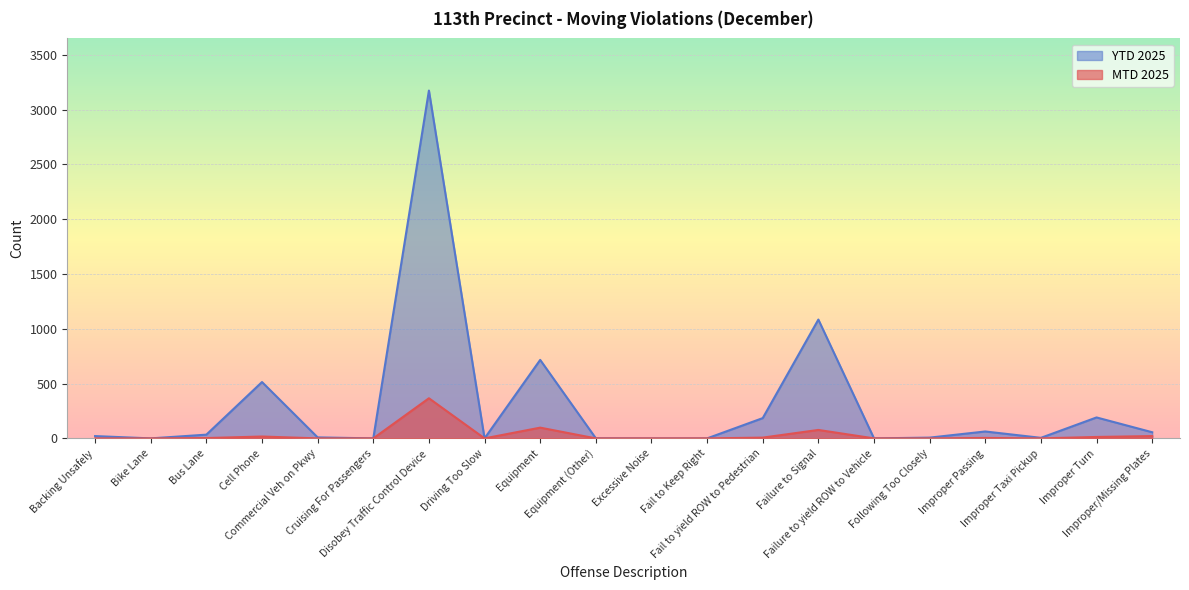

Between Equipment and Improper Taxi Pickup, which series saw the biggest shift?

YTD 2025